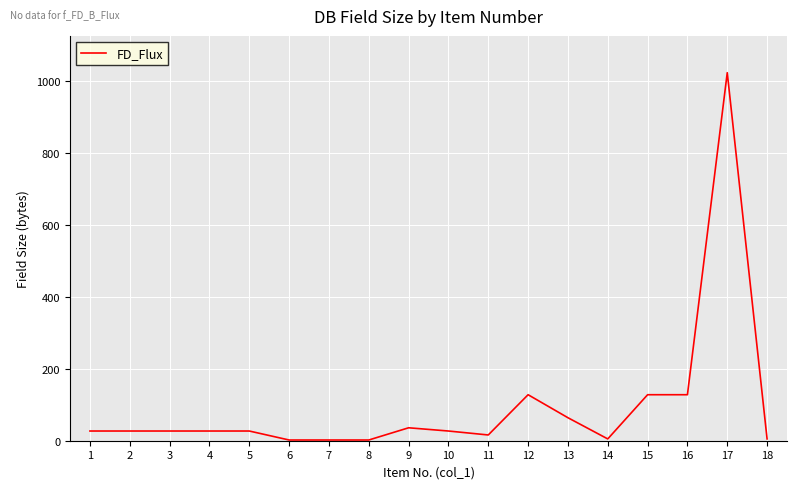

What is the greatest value displayed?

1024